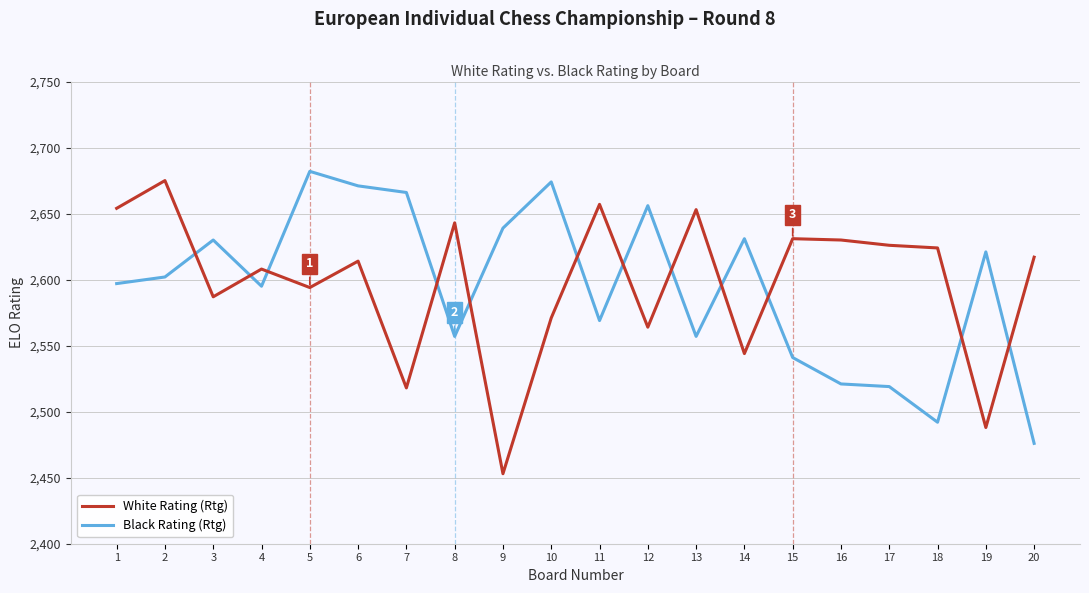

Is the value of Black Rating (Rtg) at 7 greater than the value of White Rating (Rtg) at 14?

Yes